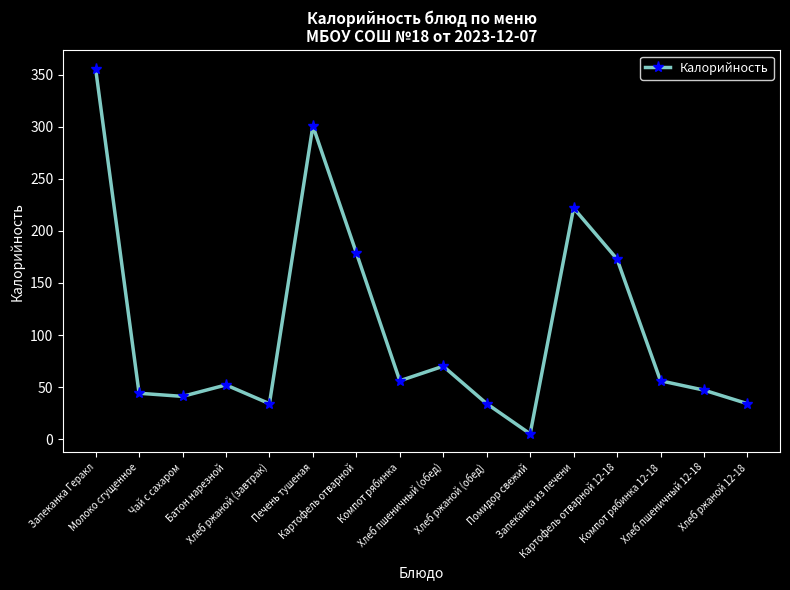

The chart shows a value of 41 at Чай с сахаром. True or false?

True